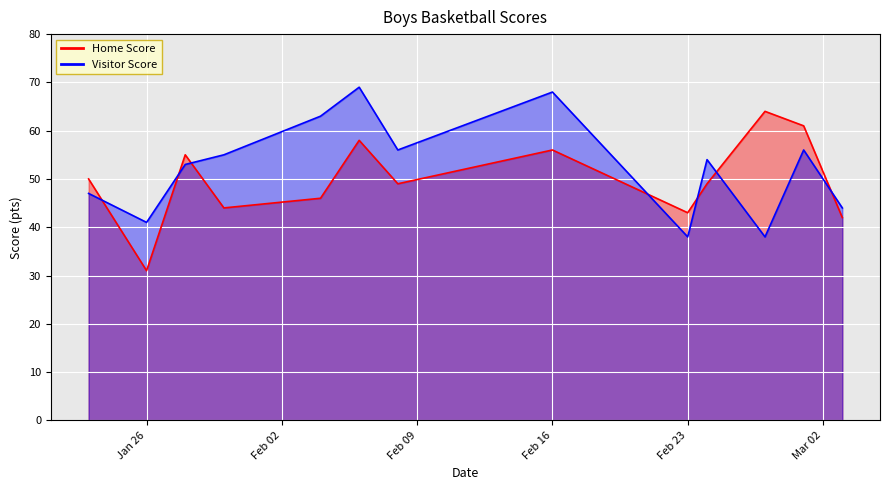

Which series has the largest total across all categories?

Visitor Score